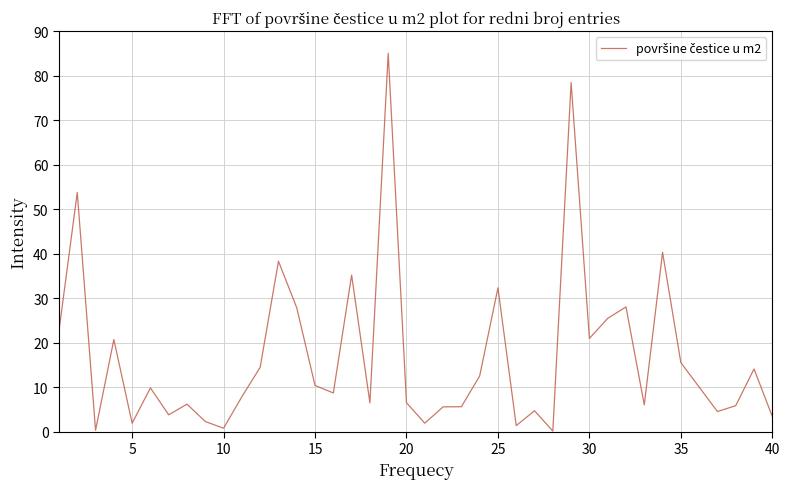

What is the difference between the maximum and minimum values?

84.9